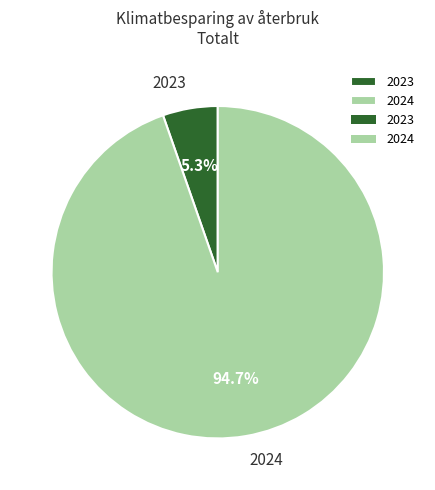

Does 2023 account for over 50% of the chart?

No